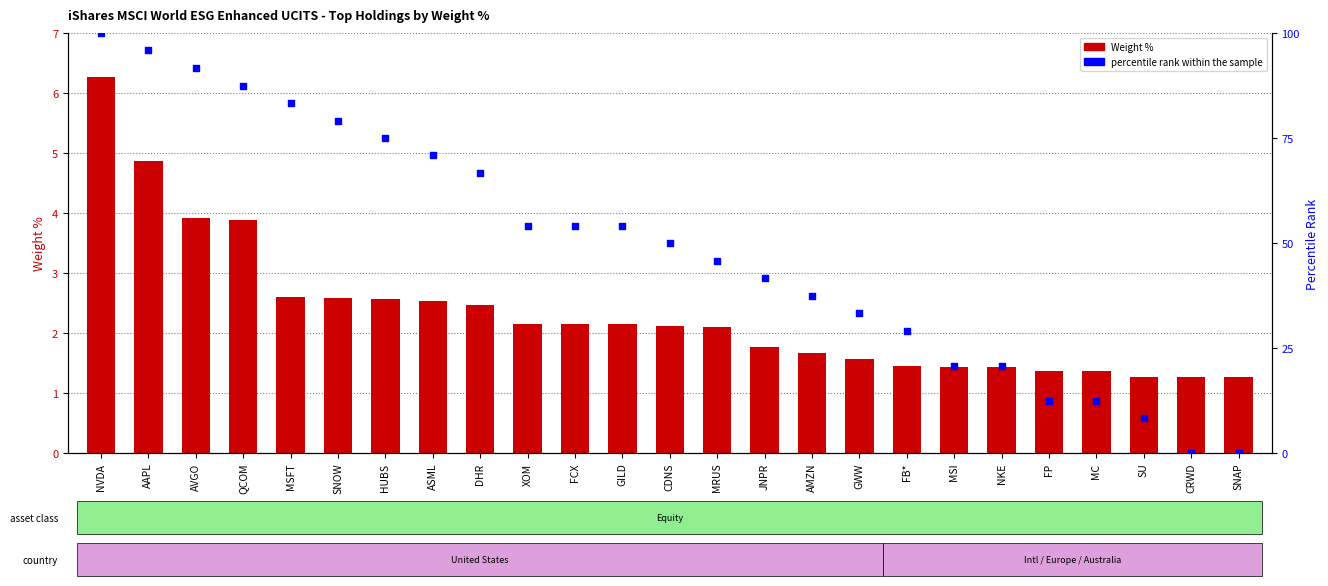

Which series reaches the maximum Y coordinate?

percentile rank within the sample